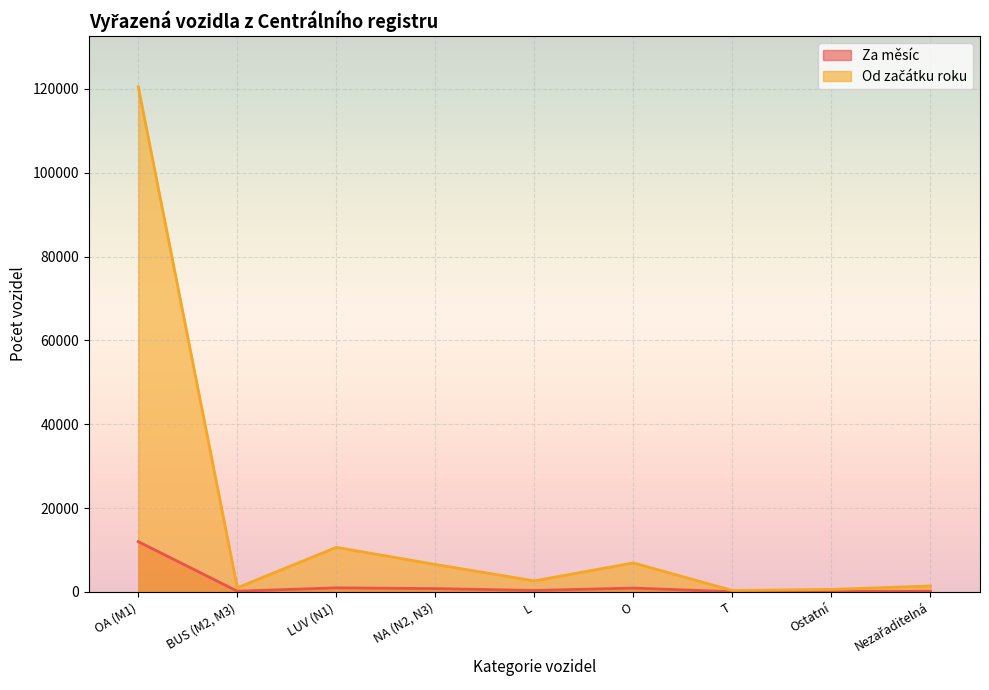

Where is the first local maximum for Od začátku roku?

LUV (N1)